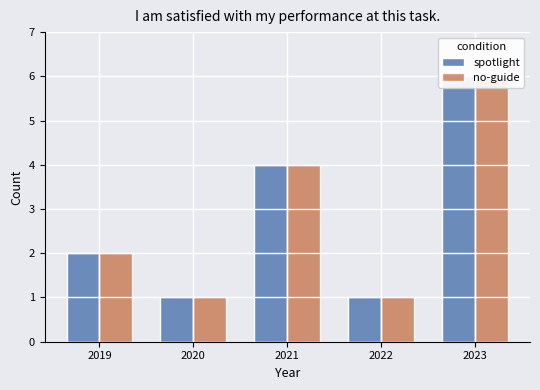

How many categories are shown in the chart?

5